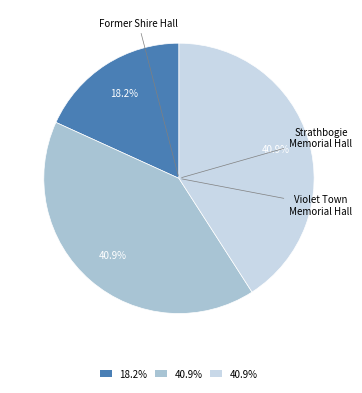

Is there any slice that represents more than half of the pie?

No